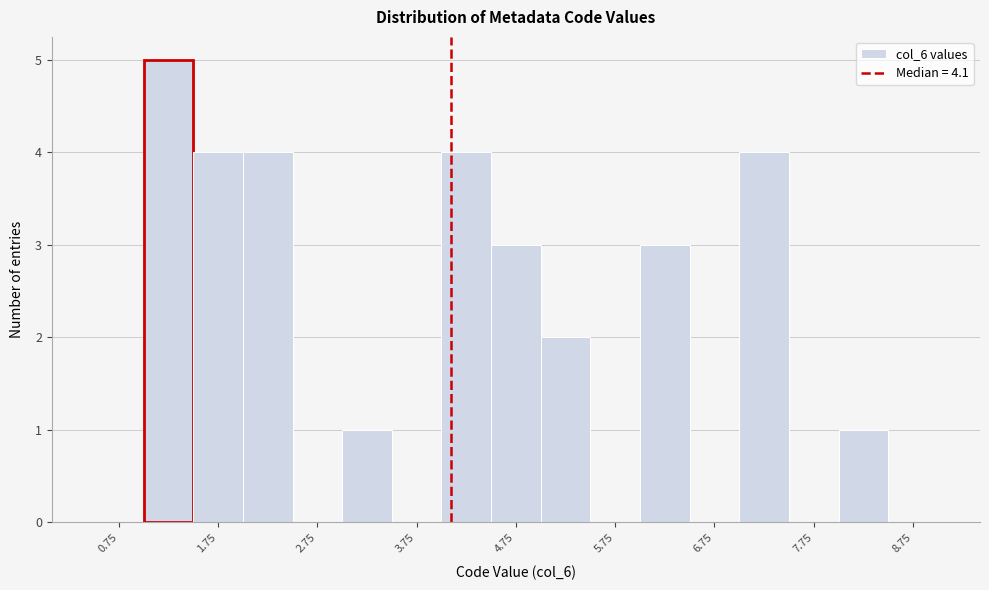

Reading left to right, transcribe this chart: for each bar, give the range it covers on the x-axis and its height. The values are not printed on the chart, so give them approximately, as read against the axis.

0.5 to 1.0: 0
1.0 to 1.5: 5
1.5 to 2.0: 4
2.0 to 2.5: 4
2.5 to 3.0: 0
3.0 to 3.5: 1
3.5 to 4.0: 0
4.0 to 4.5: 4
4.5 to 5.0: 3
5.0 to 5.5: 2
5.5 to 6.0: 0
6.0 to 6.5: 3
6.5 to 7.0: 0
7.0 to 7.5: 4
7.5 to 8.0: 0
8.0 to 8.5: 1
8.5 to 9.0: 0